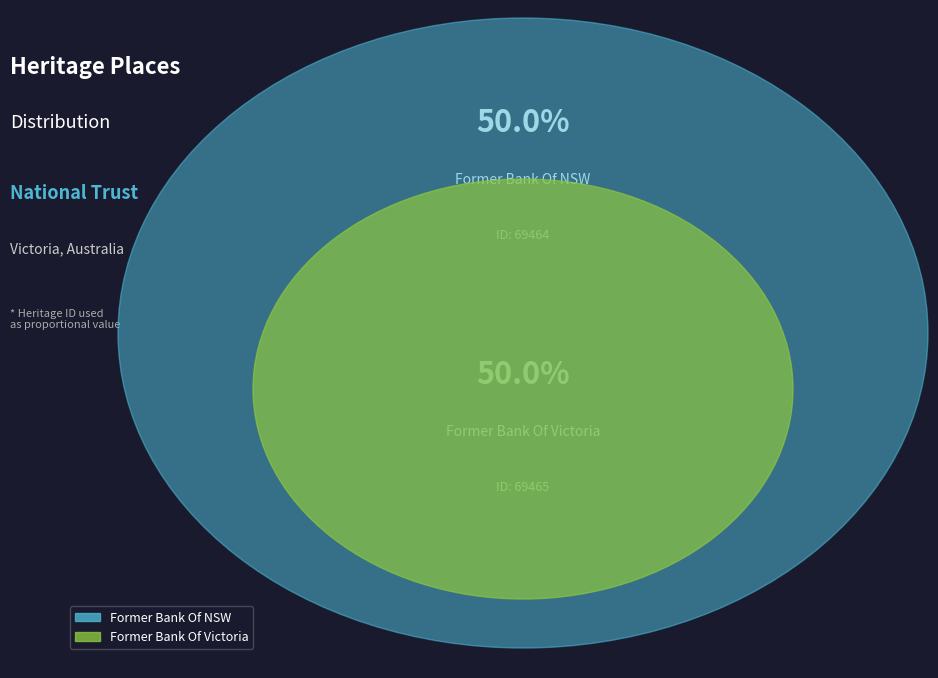

What is the smallest slice in the pie chart?

Former Bank Of NSW